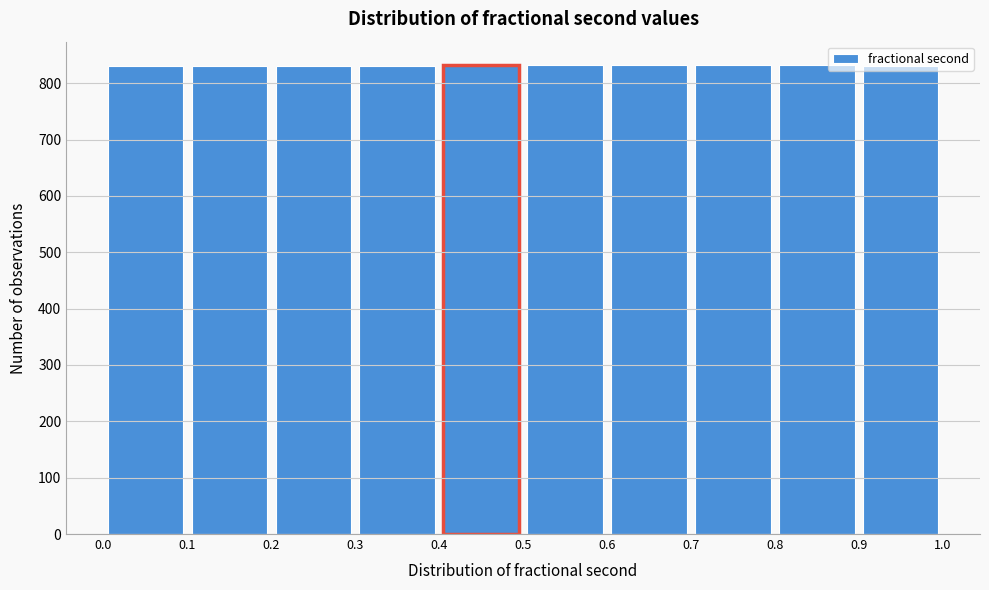

Reading left to right, transcribe this chart: for each bar, give the range it covers on the x-axis and its height. The values are not printed on the chart, so give them approximately, as read against the axis.

0.0 to 0.1: 830
0.1 to 0.2: 830
0.2 to 0.3: 830
0.3 to 0.4: 830
0.4 to 0.5: 830
0.5 to 0.6: 830
0.6 to 0.7: 830
0.7 to 0.8: 830
0.8 to 0.9: 830
0.9 to 1.0: 830